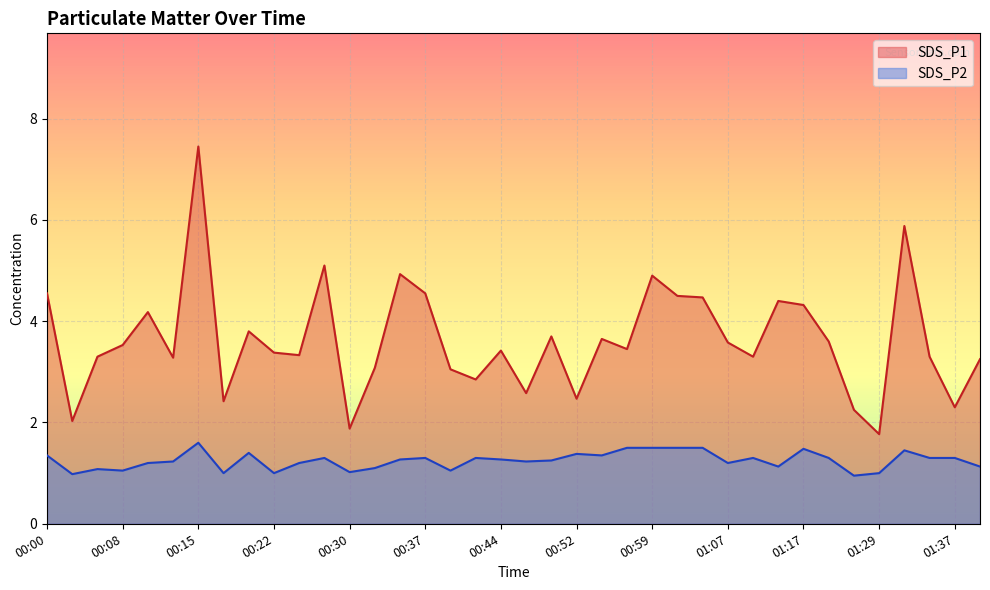

What are all the series names shown in the legend?

SDS_P1, SDS_P2